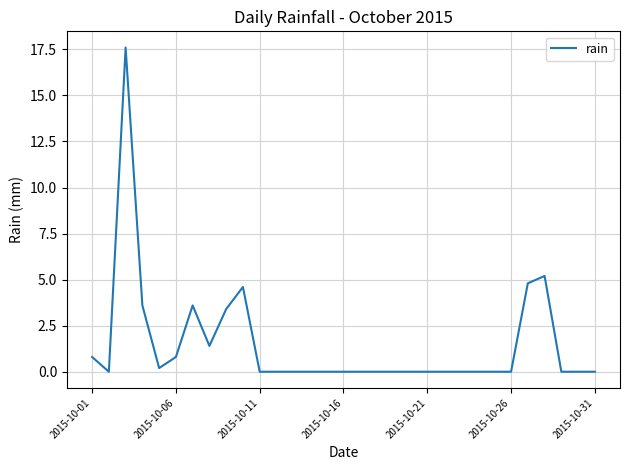

What is the maximum value shown in the chart?

17.6